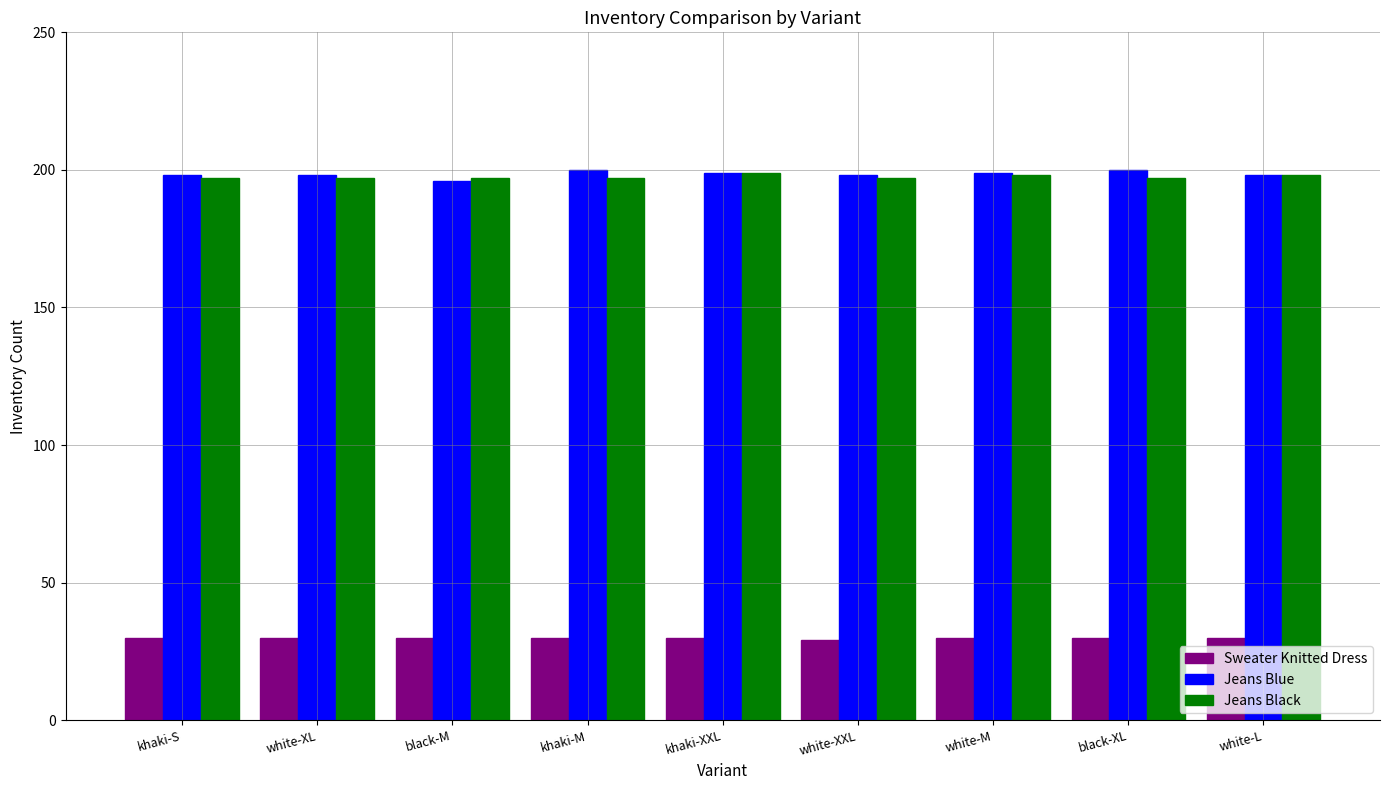

What position from the left is black-XL?

8